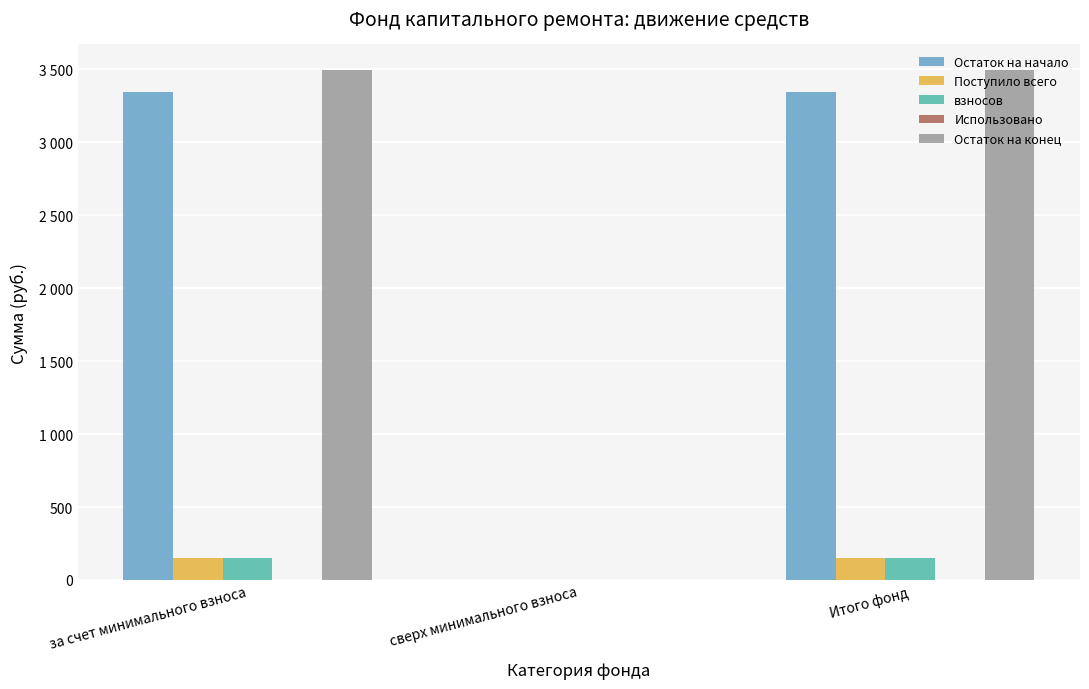

Which category has the highest value in the Остаток на начало series?

за счет минимального взноса